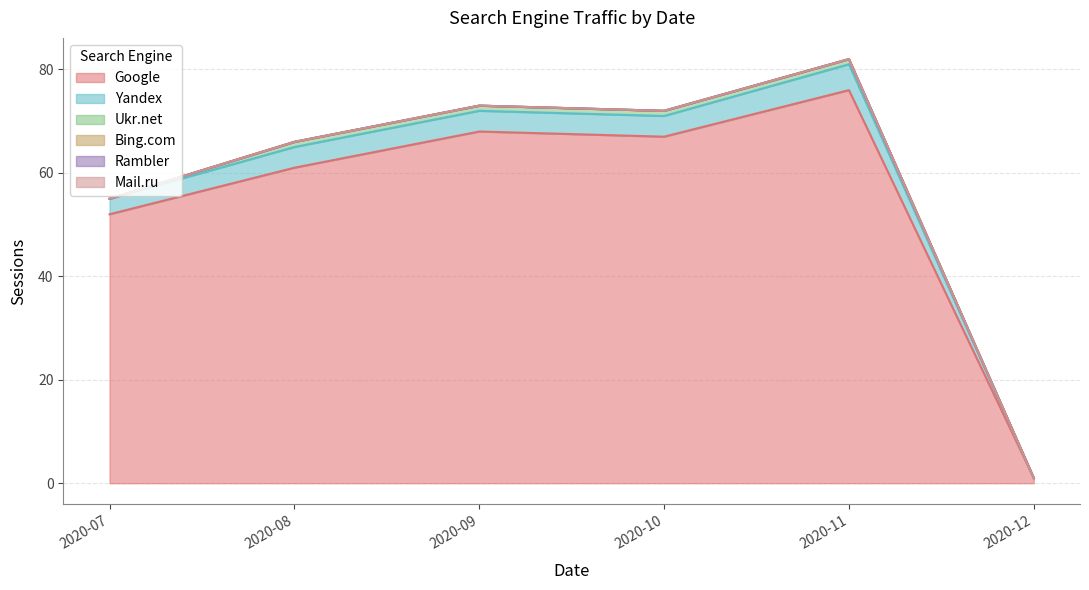

Does the chart display data point markers on the line(s)?

No